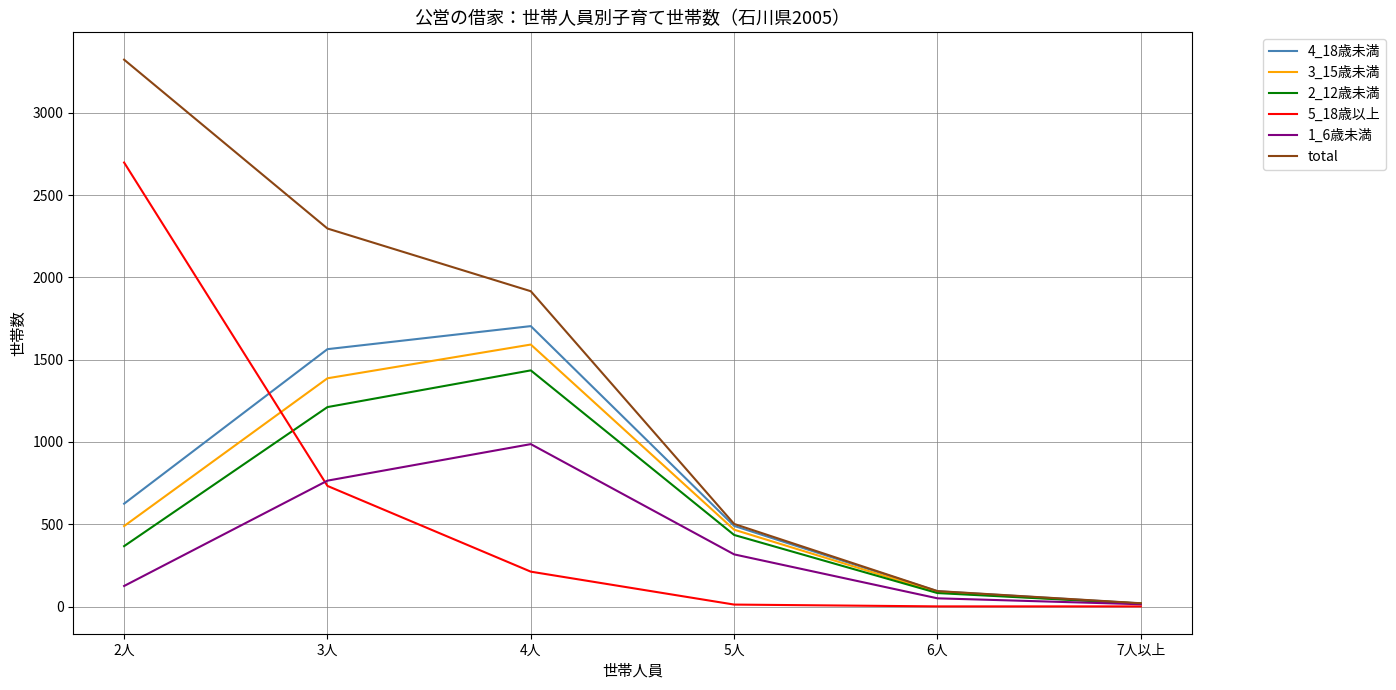

Which series has the widest spread of values?

total